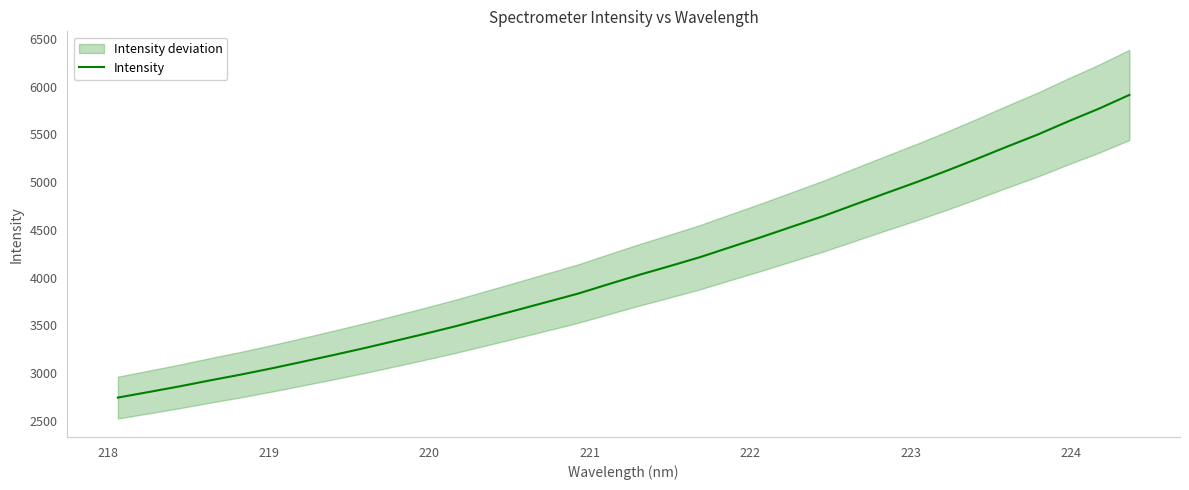

What is the average value?

4099.5